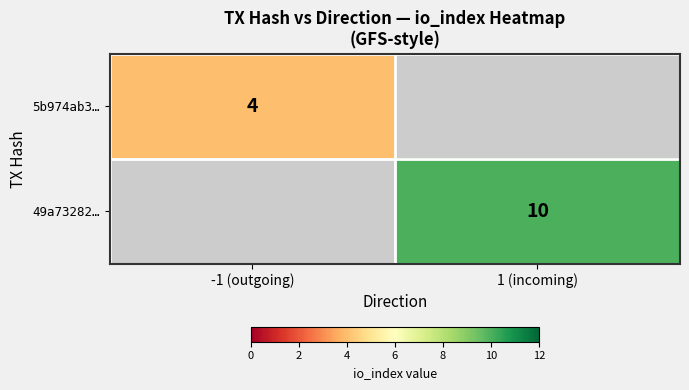

True or false: 49a73282… has a value of 10 at 1 (incoming).

True